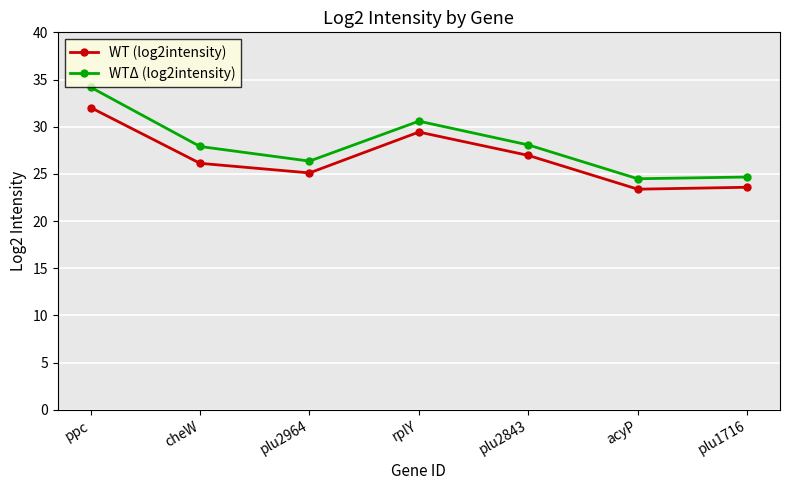

How many interior local peaks does the WTΔ (log2intensity) series have?

1